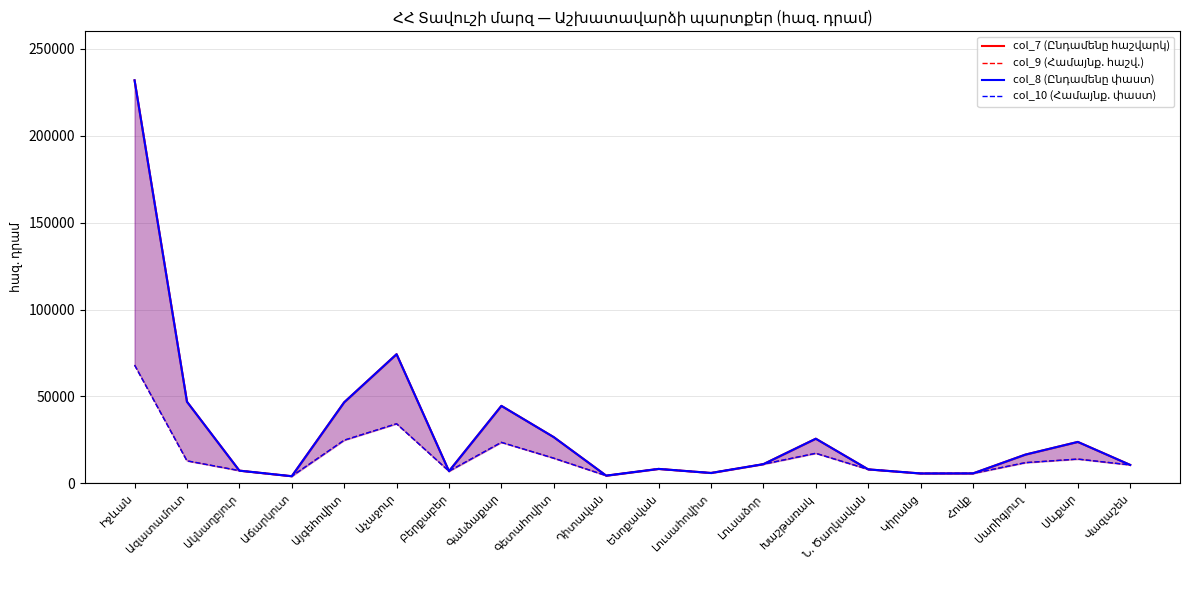

List the series in order of their peak value, lowest first.

col_9 (Համայնք. հաշվ.), col_10 (Համայնք. փաստ), col_7 (Ընդամենը հաշվարկ), col_8 (Ընդամենը փաստ)